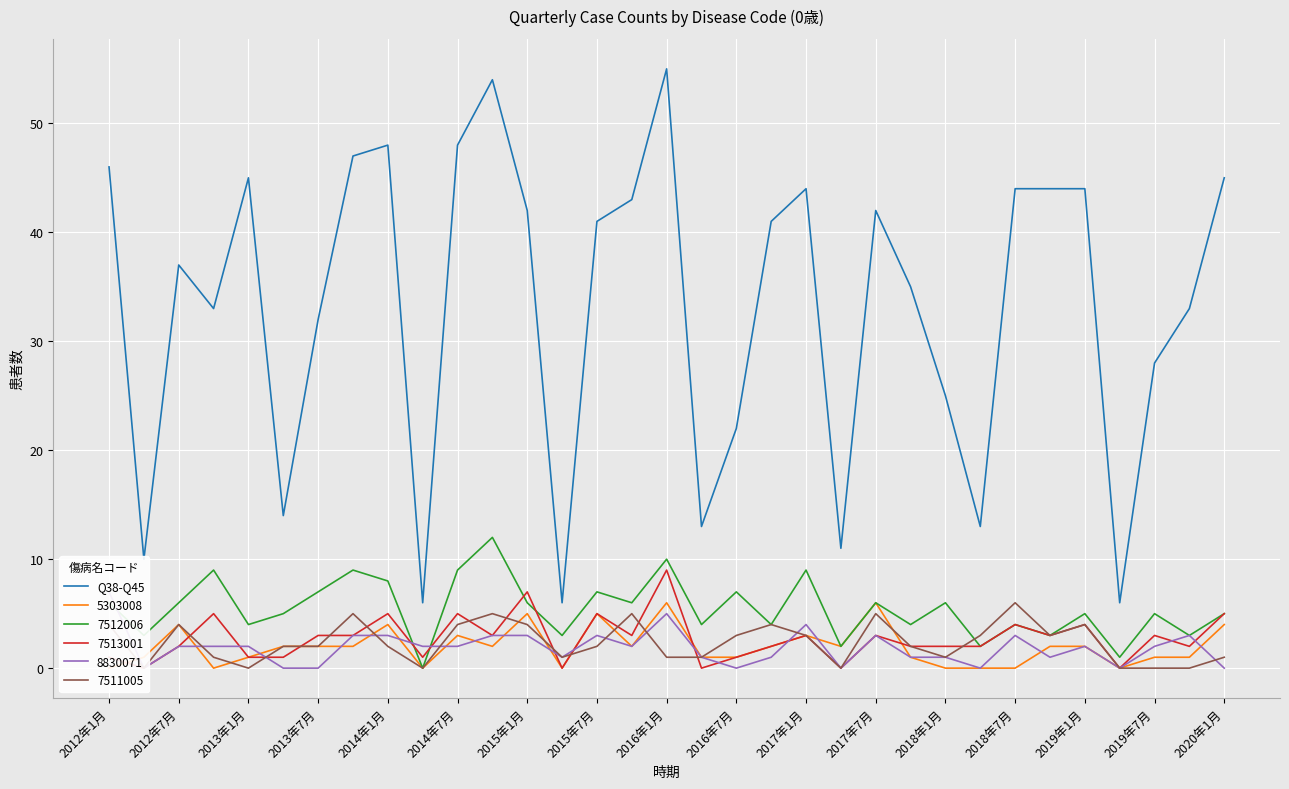

True or false: 7512006 has a value of 2 at 2012年7月.

False